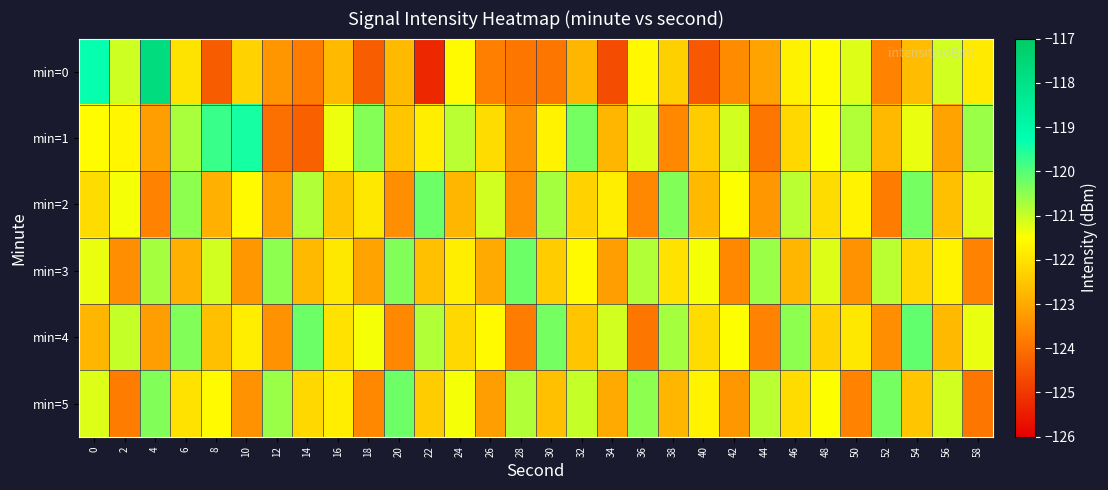

How many categories are shown in the chart?

30